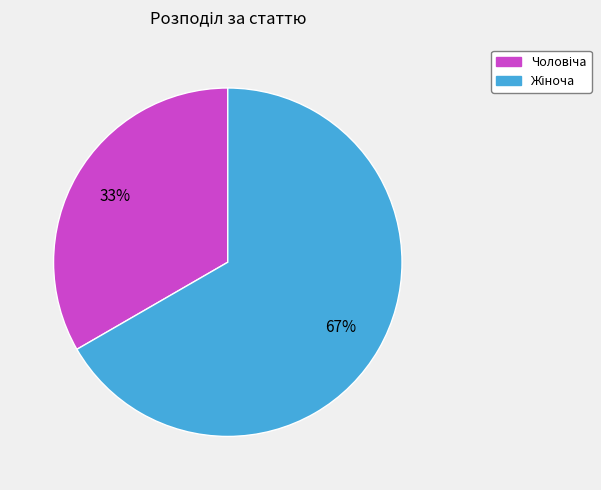

Does any single category account for the majority?

Yes